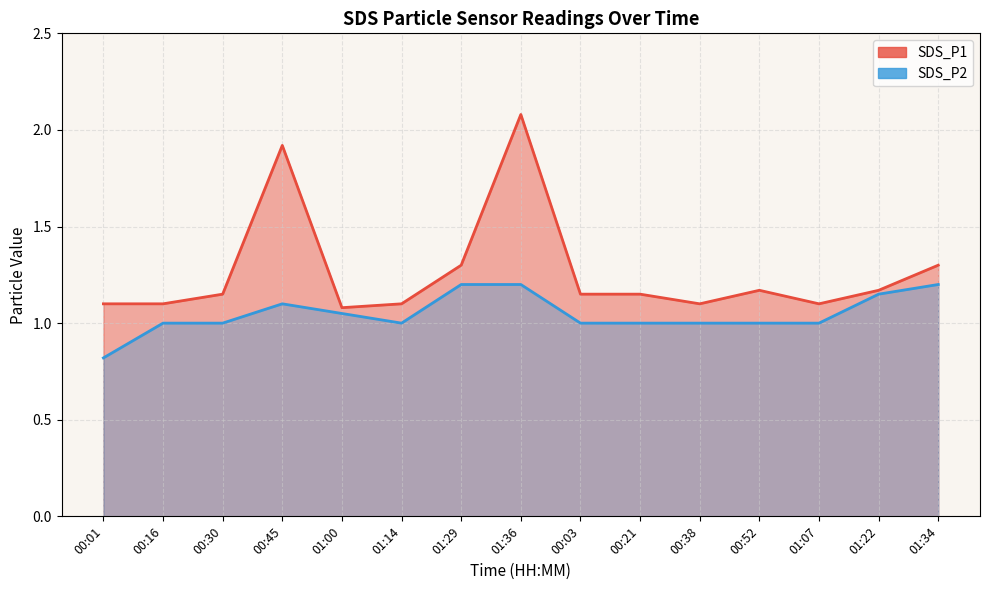

Which series has the largest total across all categories?

SDS_P1